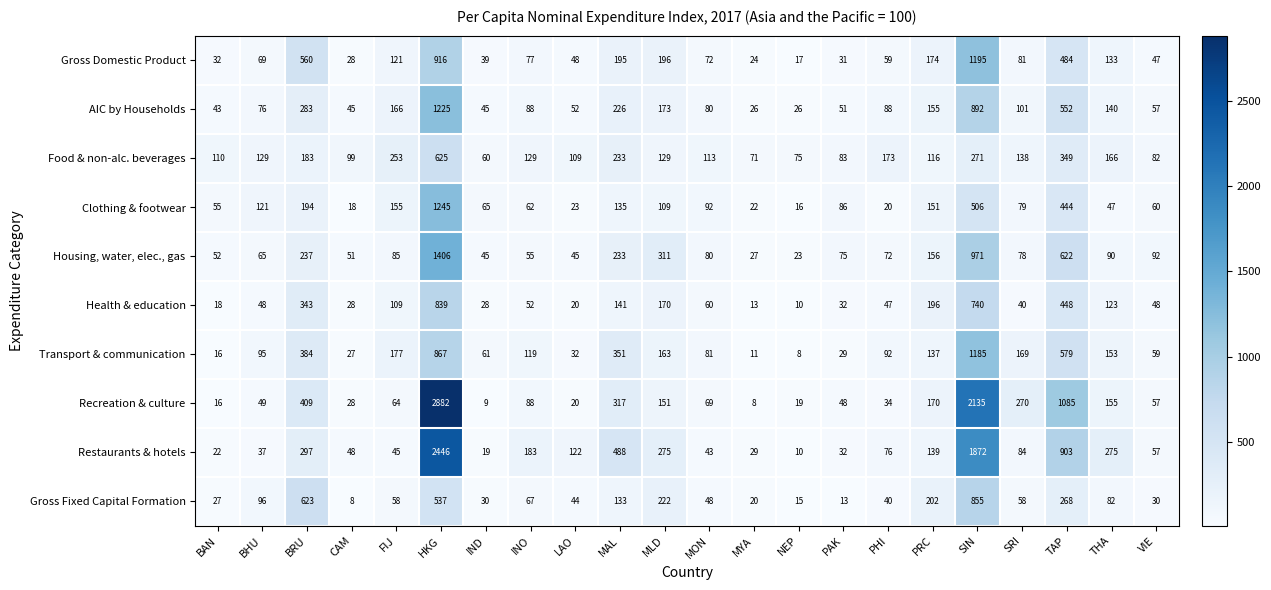

List the series in order of their peak value, highest first.

Recreation & culture, Restaurants & hotels, Housing, water, elec., gas, Clothing & footwear, AIC by Households, Gross Domestic Product, Transport & communication, Gross Fixed Capital Formation, Health & education, Food & non-alc. beverages